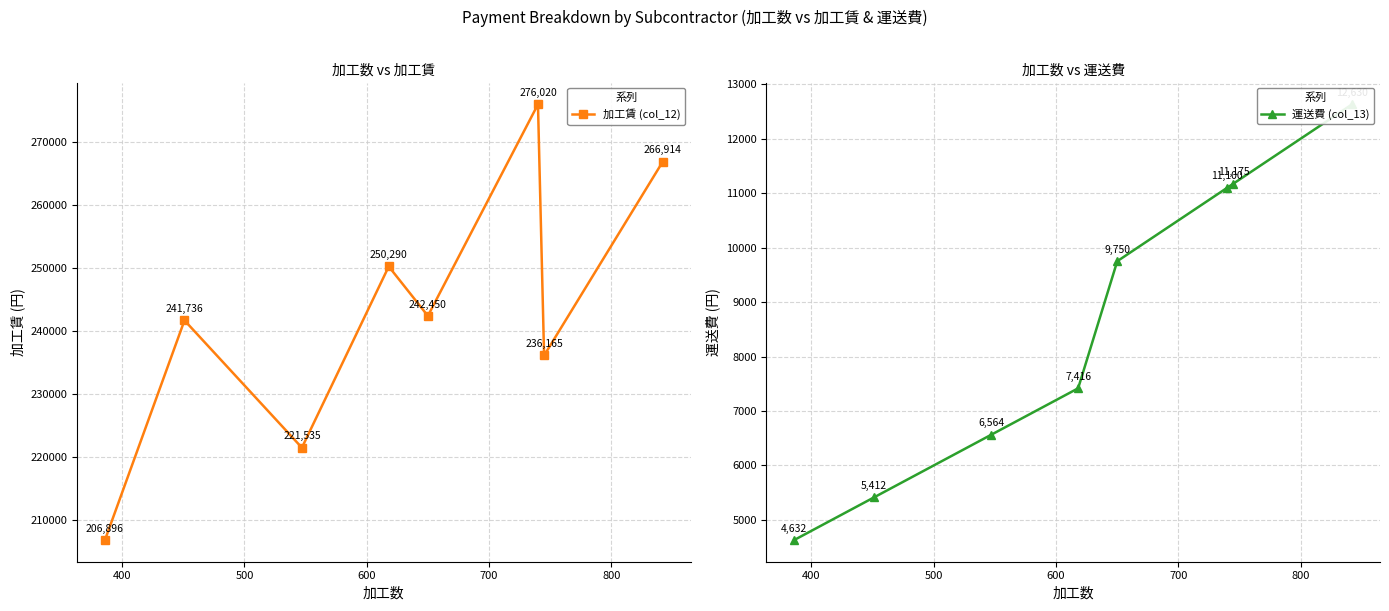

What is the maximum value for 加工賃 (col_12)?

276020